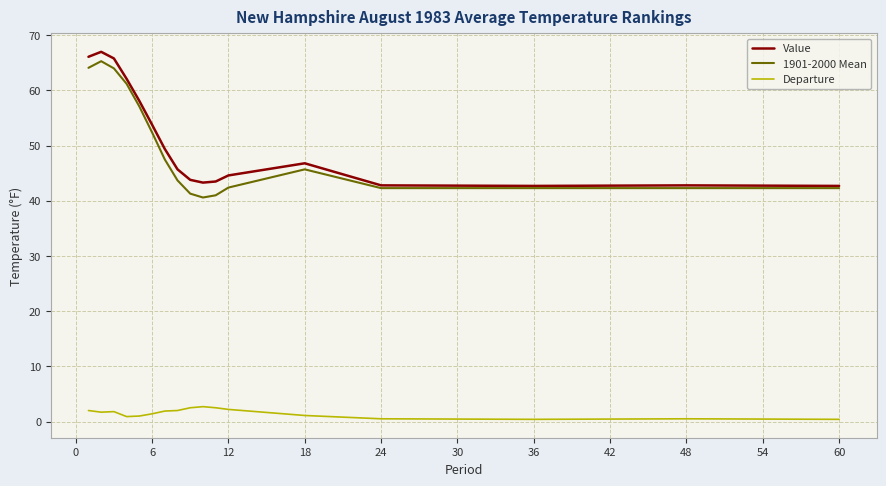

True or false: 1901-2000 Mean and Departure intersect in this chart.

False